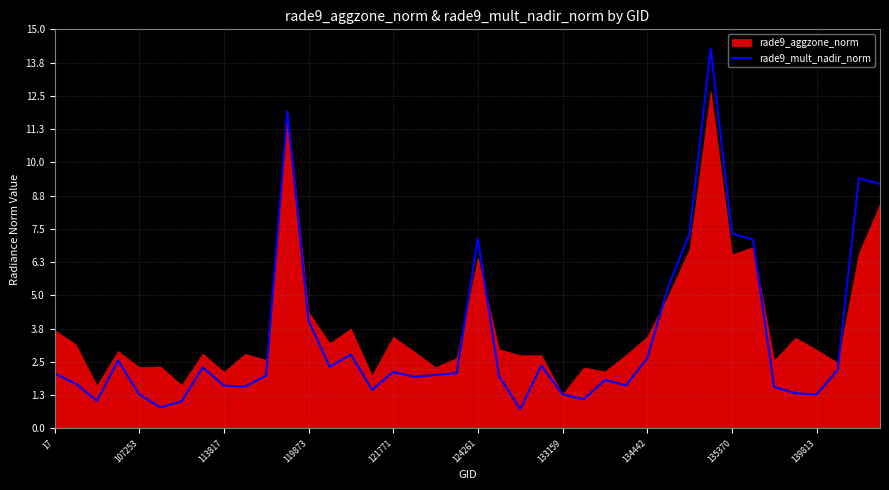

What is the minimum value for rade9_mult_nadir_norm?

0.7